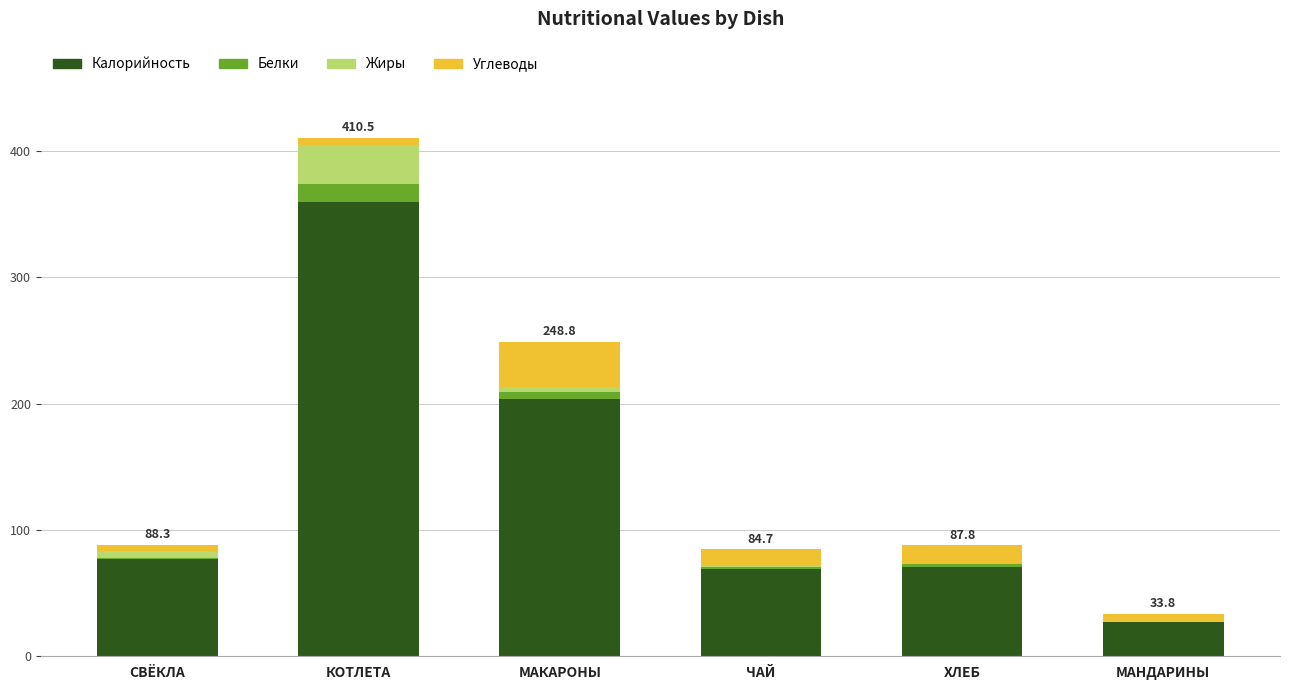

At which category is the sum across all series the highest?

КОТЛЕТА